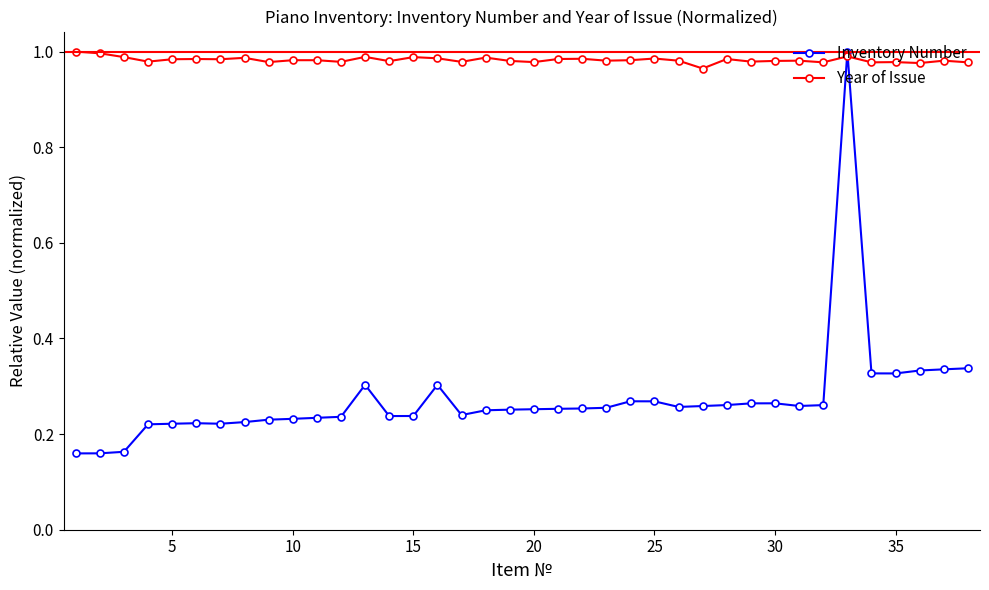

What is the sum of all Year of Issue values?

37.3